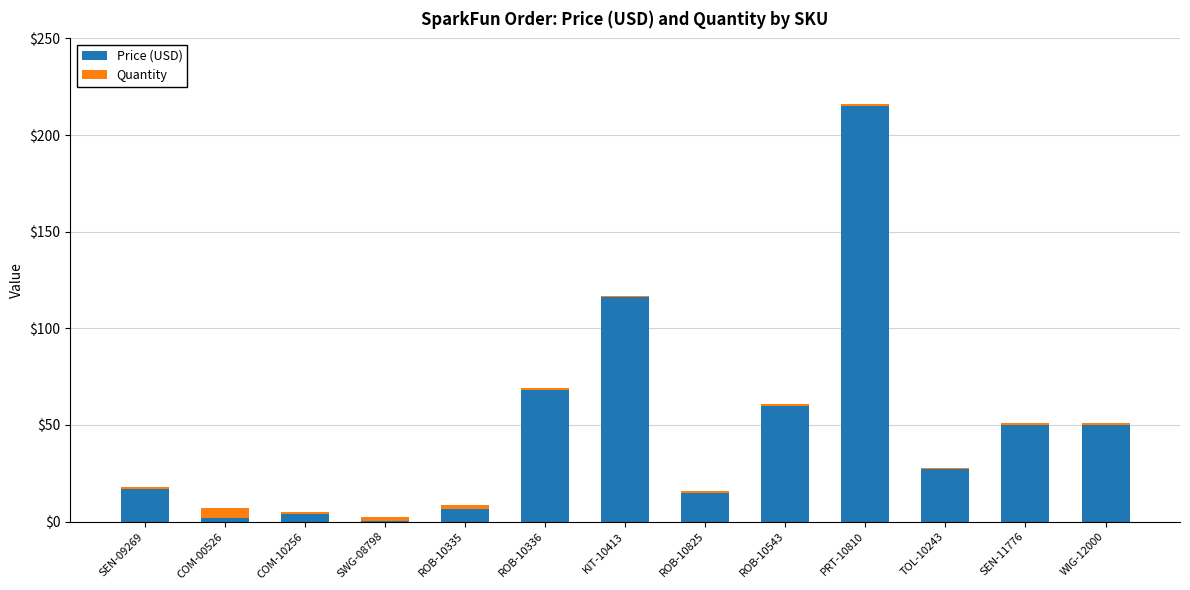

Are the bars horizontal?

No